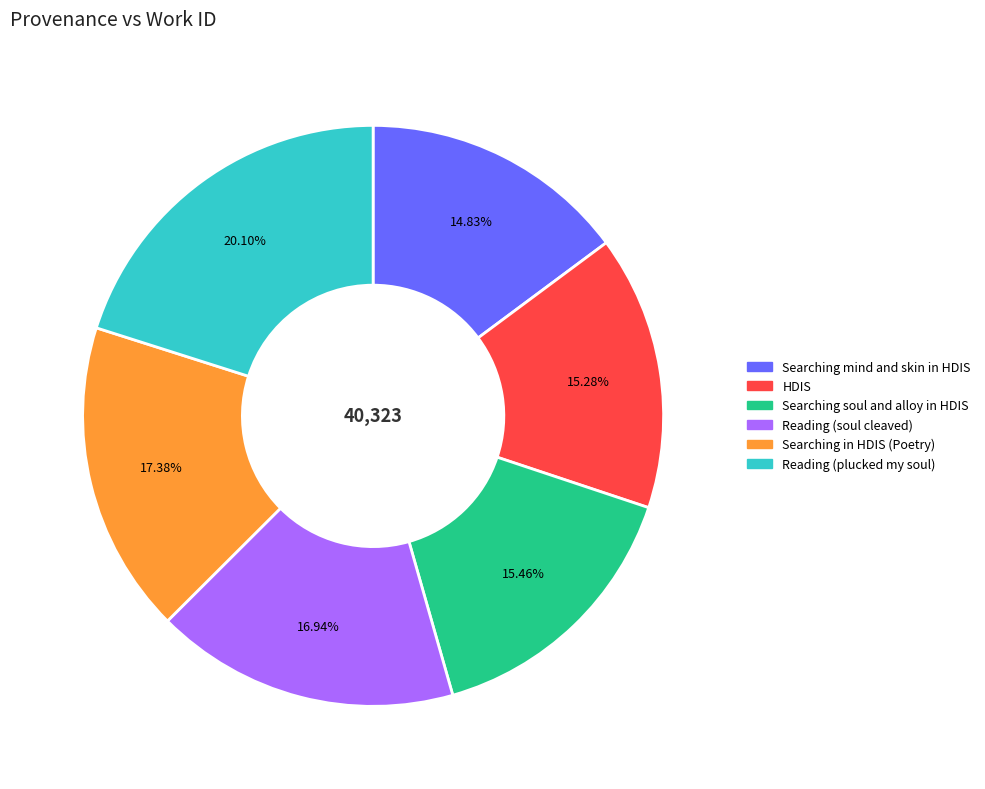

Count the number of slices in the pie.

6